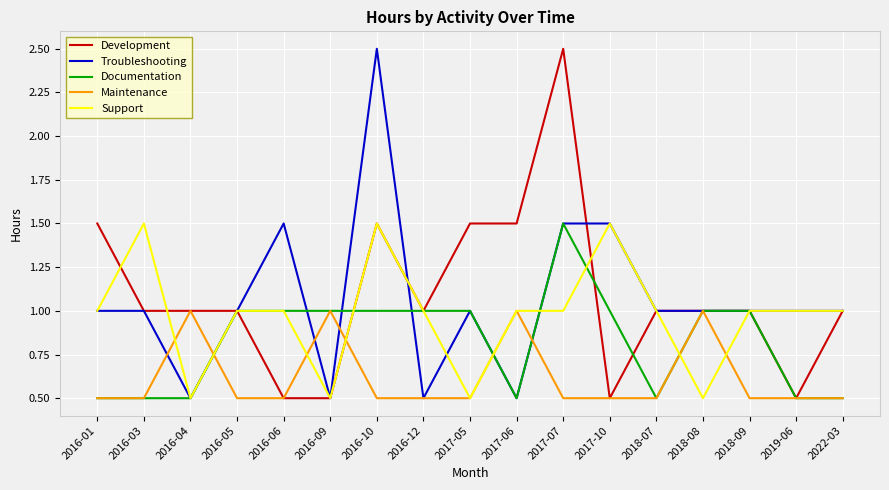

True or false: Support has more than 1 points higher than both neighbors.

True